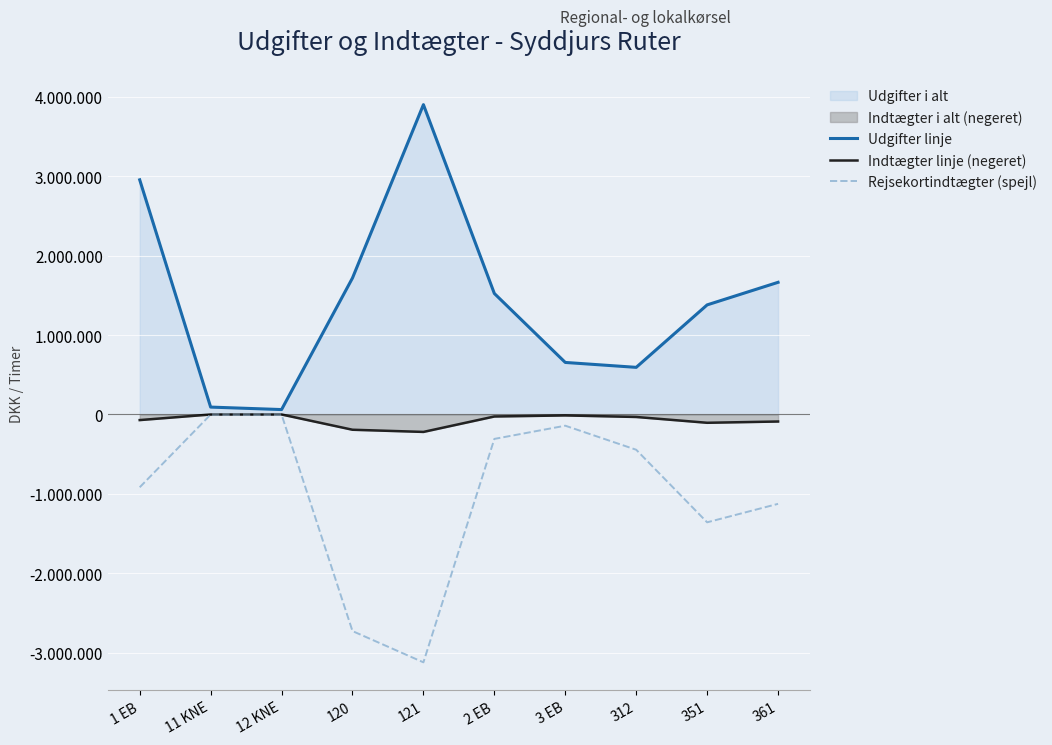

Reading left to right, transcribe all the data shown in this chart.

Udgifter linje: 1 EB=2956279.2	11 KNE=93081.1	12 KNE=61904.2	120=1719867.9	121=3903272.6	2 EB=1524398.9	3 EB=655561.8	312=593761.5	351=1380678.5	361=1665061.2
Indtægter linje (negeret): 1 EB=-70552.1	11 KNE=-175.2	12 KNE=-134.0	120=-192299.3	121=-219779.8	2 EB=-25373.3	3 EB=-11952.6	312=-31383.3	351=-104624.5	361=-88546.2
Rejsekortindtægter (spejl): 1 EB=-917272.6	11 KNE=-1188.9	12 KNE=-1576.8	120=-2728902.9	121=-3122618.1	2 EB=-307723.6	3 EB=-141428.9	312=-444459.2	351=-1358597.6	361=-1125952.3